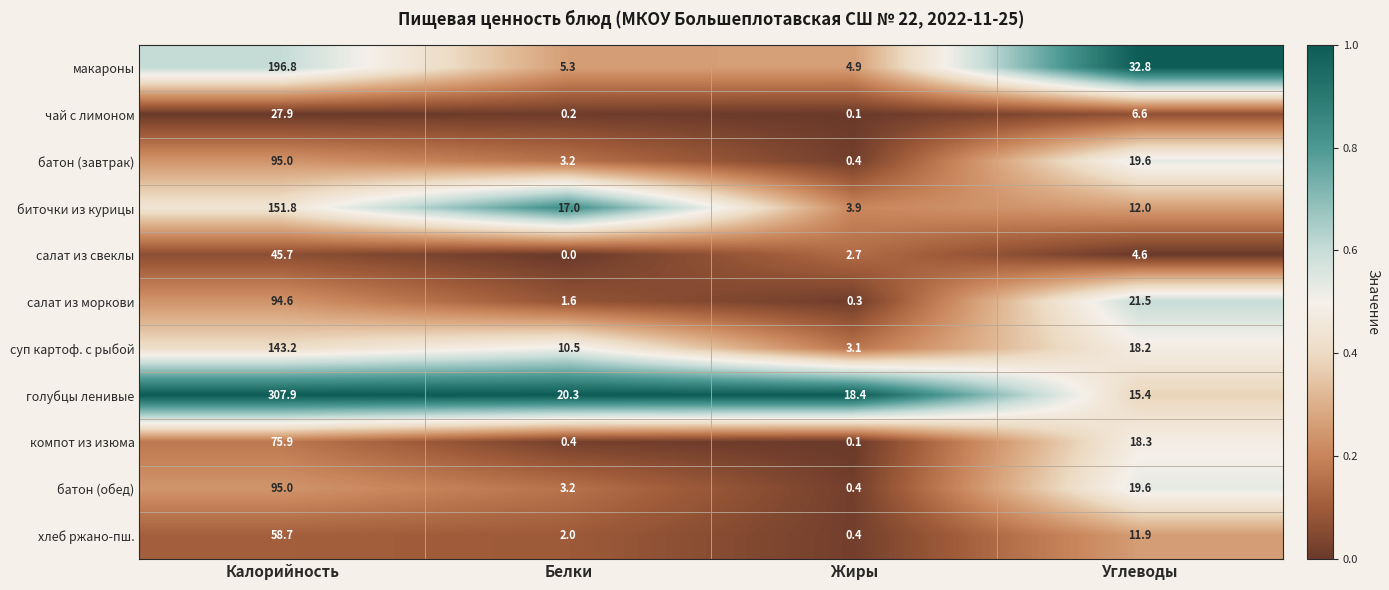

List the labels in order of голубцы ленивые value, largest first.

Калорийность, Белки, Жиры, Углеводы